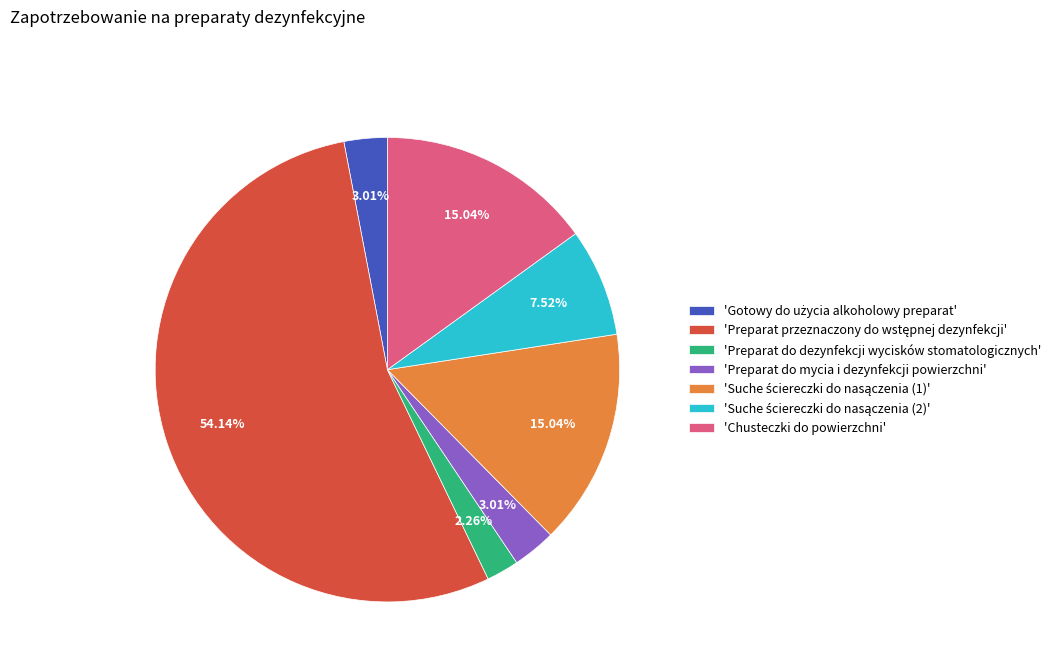

Does 'Chusteczki do powierzchni' account for over 50% of the chart?

No